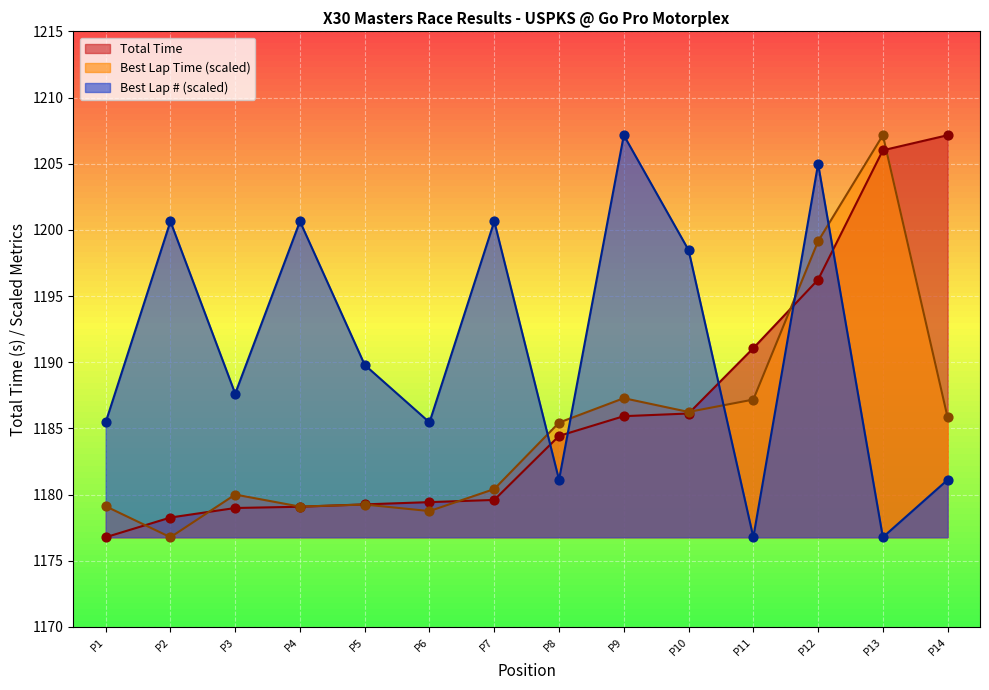

Which series has the largest Y range (max minus min)?

Total Time